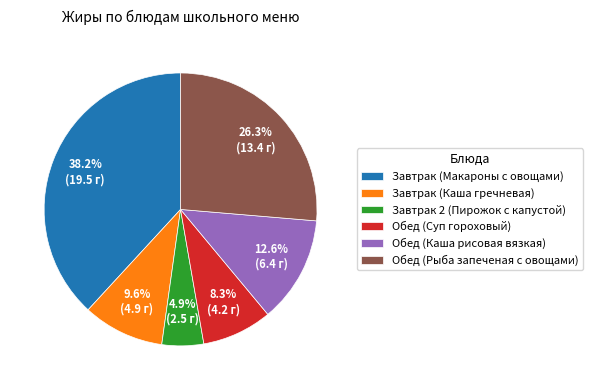

To the nearest percent, what is the average slice percentage?

17%